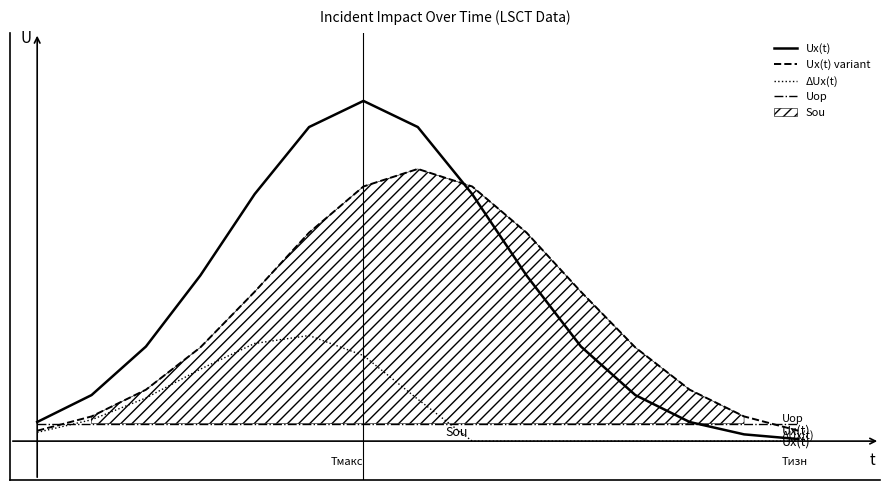

How many lines are shown in the chart?

4